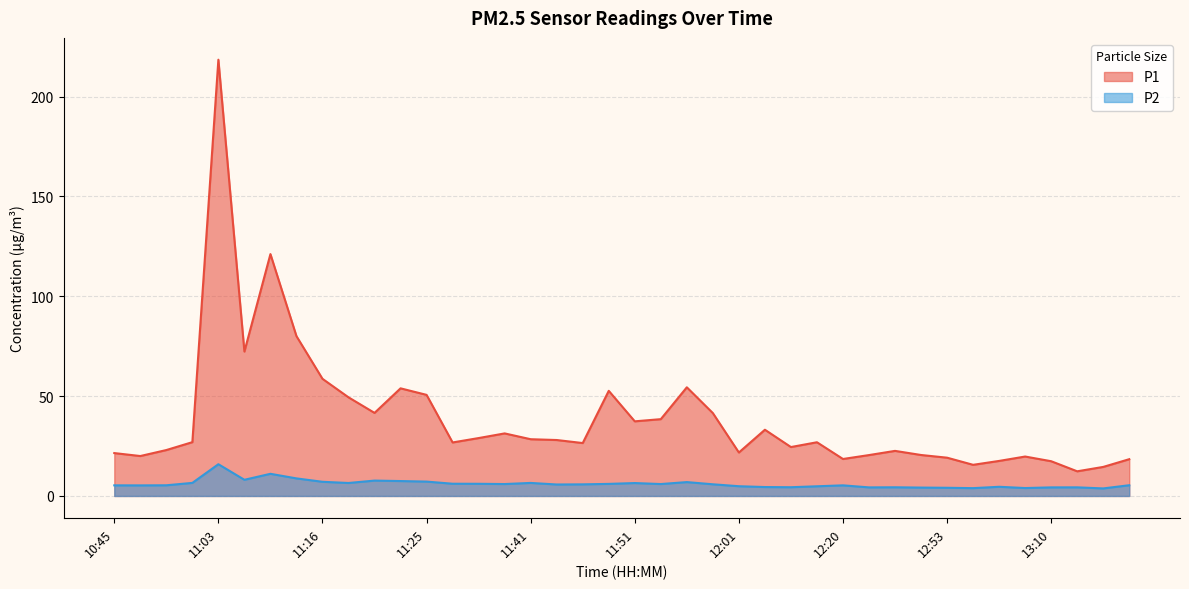

Is the value of P1 at 11:51 greater than the value of P2 at 12:03?

Yes